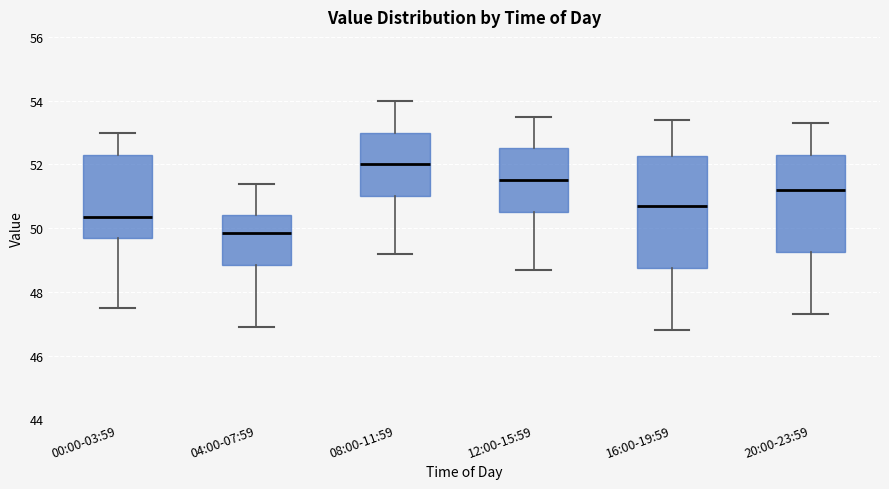

Which box has the highest median line?

08:00-11:59